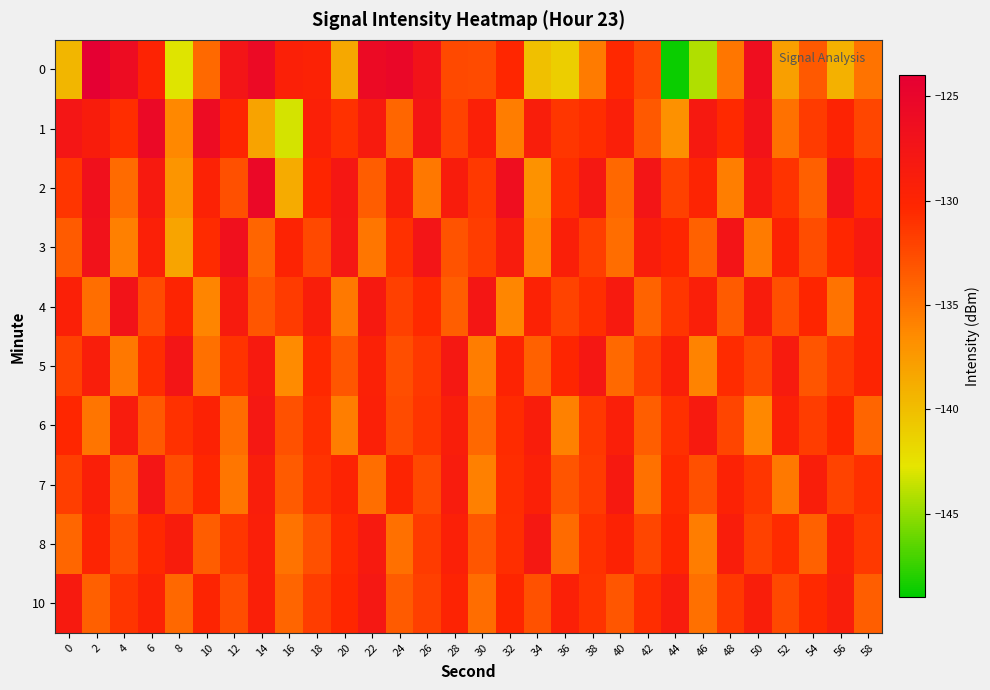

Reading right to left, list all the values displayed in this chart.

0: 58=-135.0	56=-139.1	54=-133.5	52=-137.8	50=-126.4	48=-135.2	46=-144.1	44=-148.6	42=-132.5	40=-130.4	38=-135.5	36=-141.1	34=-140.2	32=-130.3	30=-132.6	28=-132.4	26=-127.2	24=-125.3	22=-125.8	20=-138.5	18=-129.6	16=-129.3	14=-125.7	12=-127.5	10=-134.4	8=-142.9	6=-129.8	4=-126.1	2=-123.8	0=-139.5
1: 58=-132.3	56=-129.8	54=-131.6	52=-134.9	50=-127.3	48=-130.5	46=-128.2	44=-136.8	42=-133.4	40=-129.1	38=-130.7	36=-131.3	34=-128.9	32=-135.6	30=-129.4	28=-132.1	26=-127.8	24=-134.2	22=-128.5	20=-131.0	18=-129.3	16=-143.2	14=-138.1	12=-130.1	10=-126.0	8=-136.3	6=-125.6	4=-130.7	2=-128.7	0=-127.6
2: 58=-130.4	56=-127.2	54=-133.8	52=-131.1	50=-128.4	48=-135.7	46=-129.9	44=-132.0	42=-127.6	40=-134.3	38=-128.1	36=-130.8	34=-136.9	32=-126.4	30=-131.5	28=-128.7	26=-135.3	24=-129.0	22=-133.6	20=-127.9	18=-130.2	16=-138.7	14=-125.4	12=-132.8	10=-129.6	8=-137.1	6=-128.3	4=-134.5	2=-126.8	0=-131.2
3: 58=-128.3	56=-130.3	54=-132.6	52=-129.7	50=-135.5	48=-127.4	46=-133.9	44=-130.1	42=-128.8	40=-134.6	38=-131.8	36=-129.2	34=-136.4	32=-128.6	30=-131.7	28=-133.0	26=-127.5	24=-130.9	22=-135.2	20=-128.0	18=-132.4	16=-129.8	14=-134.1	12=-126.7	10=-130.6	8=-138.2	6=-129.3	4=-135.8	2=-127.1	0=-133.5
4: 58=-129.9	56=-135.0	54=-130.2	52=-132.8	50=-128.7	48=-133.5	46=-129.1	44=-131.3	42=-134.0	40=-128.4	38=-130.8	36=-132.1	34=-129.6	32=-136.2	30=-127.8	28=-133.7	26=-130.5	24=-131.9	22=-128.2	20=-135.4	18=-129.0	16=-131.6	14=-133.2	12=-128.5	10=-136.1	8=-130.0	6=-132.5	4=-127.3	2=-134.7	0=-129.4
5: 58=-130.0	56=-131.5	54=-133.1	52=-128.5	50=-132.3	48=-130.6	46=-136.0	44=-129.2	42=-131.8	40=-134.4	38=-127.9	36=-130.1	34=-133.9	32=-129.8	30=-135.6	28=-128.1	26=-131.4	24=-132.7	22=-129.5	20=-133.2	18=-130.4	16=-136.5	14=-128.3	12=-131.1	10=-134.8	8=-127.6	6=-130.7	4=-135.3	2=-128.9	0=-132.0
6: 58=-134.1	56=-130.2	54=-131.7	52=-129.5	50=-136.3	48=-132.2	46=-128.4	44=-130.9	42=-133.7	40=-129.1	38=-131.4	36=-135.9	34=-128.8	32=-130.6	30=-134.3	28=-129.0	26=-131.2	24=-132.5	22=-129.3	20=-135.7	18=-130.8	16=-132.9	14=-128.0	12=-134.6	10=-129.7	8=-131.0	6=-133.4	4=-128.6	2=-135.1	0=-130.3
7: 58=-130.9	56=-132.1	54=-129.0	52=-135.4	50=-131.3	48=-129.6	46=-132.8	44=-130.5	42=-134.9	40=-128.2	38=-131.6	36=-133.1	34=-129.4	32=-130.7	30=-135.8	28=-128.6	26=-132.4	24=-130.0	22=-134.7	20=-129.8	18=-131.1	16=-133.5	14=-128.9	12=-135.2	10=-130.3	8=-132.6	6=-127.7	4=-134.0	2=-129.2	0=-131.8
8: 58=-131.5	56=-129.3	54=-133.9	52=-130.6	50=-132.0	48=-128.8	46=-135.6	44=-130.1	42=-132.3	40=-129.7	38=-131.0	36=-134.5	34=-128.1	32=-130.8	30=-133.2	28=-129.4	26=-131.6	24=-134.8	22=-128.3	20=-130.5	18=-132.8	16=-135.0	14=-129.1	12=-131.3	10=-133.6	8=-128.7	6=-130.4	4=-132.7	2=-129.9	0=-134.2
10: 58=-133.7	56=-128.9	54=-130.5	52=-132.4	50=-129.0	48=-131.4	46=-134.8	44=-128.6	42=-130.7	40=-133.2	38=-131.1	36=-129.4	34=-132.9	32=-130.2	30=-134.6	28=-129.8	26=-131.9	24=-133.5	22=-128.0	20=-130.3	18=-131.7	16=-134.1	14=-129.2	12=-132.6	10=-130.0	8=-134.3	6=-129.6	4=-131.2	2=-133.8	0=-128.4